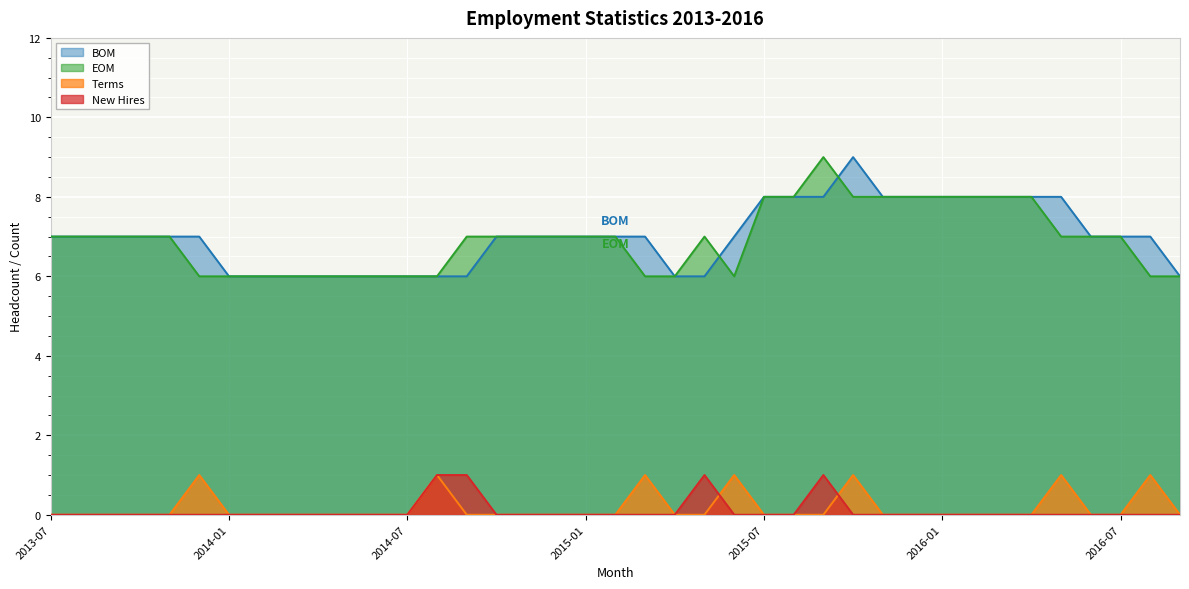

The Terms series shows 0 at 2013-10. True or false?

False